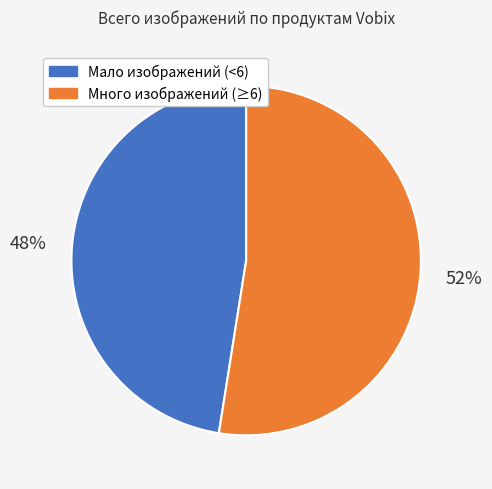

To the nearest percent, what is the average slice percentage?

50%